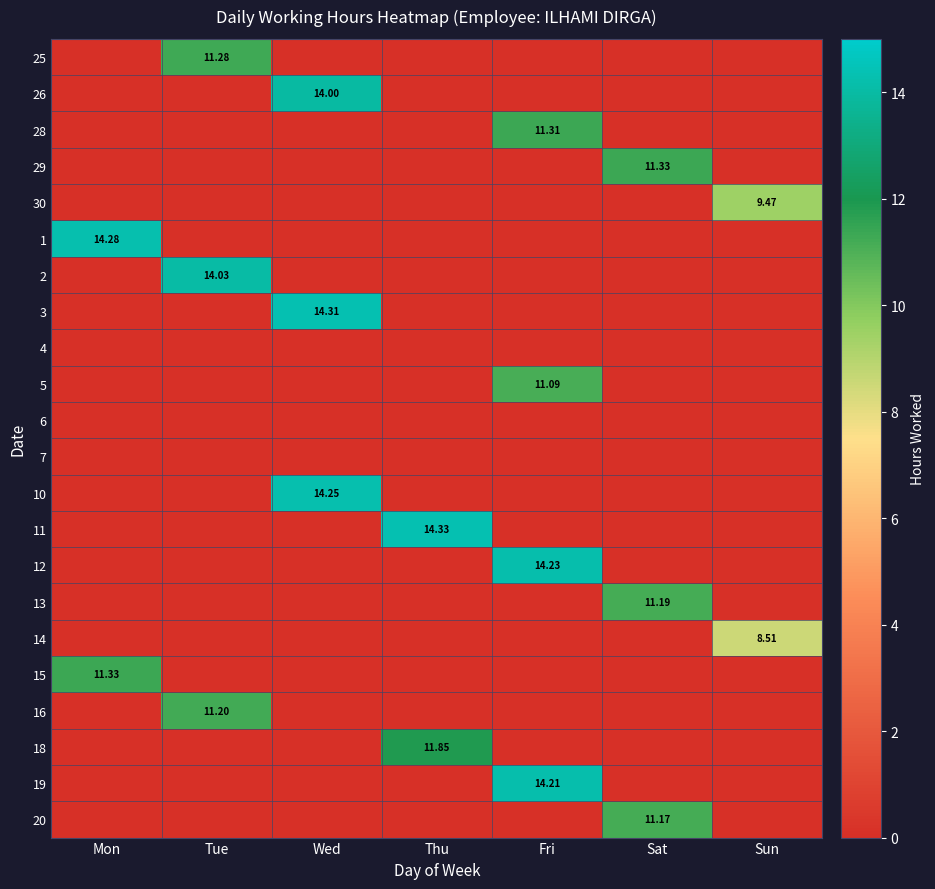

How many series are shown in this chart?

22